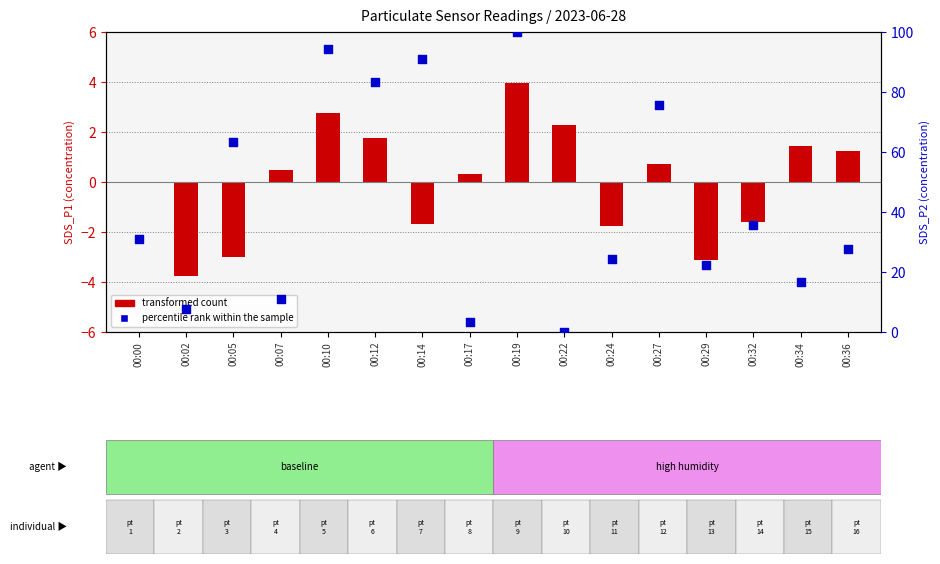

What is the total value across all series at 00:19?

104.0